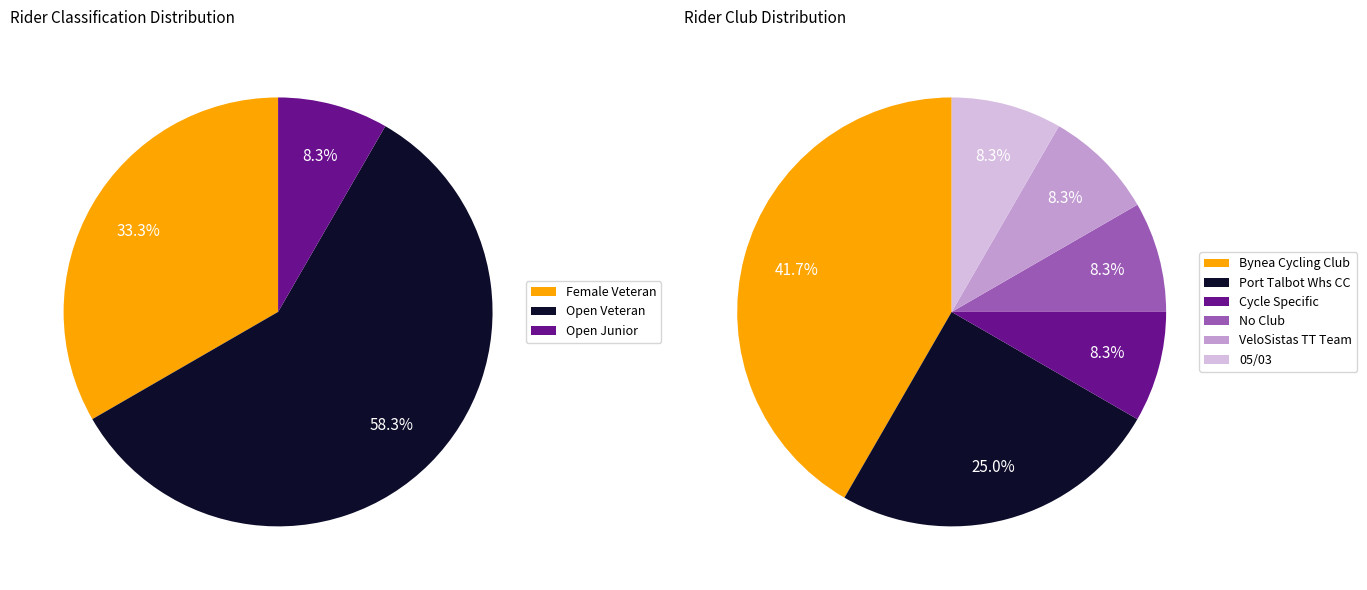

Count the number of slices in the pie.

9